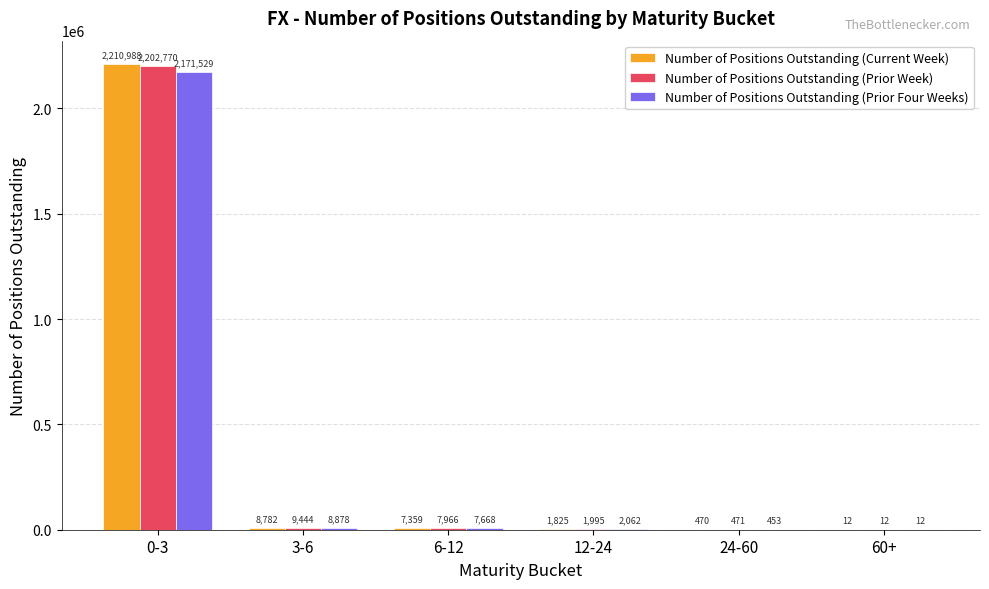

What is the total value across all series at 3-6?

27104